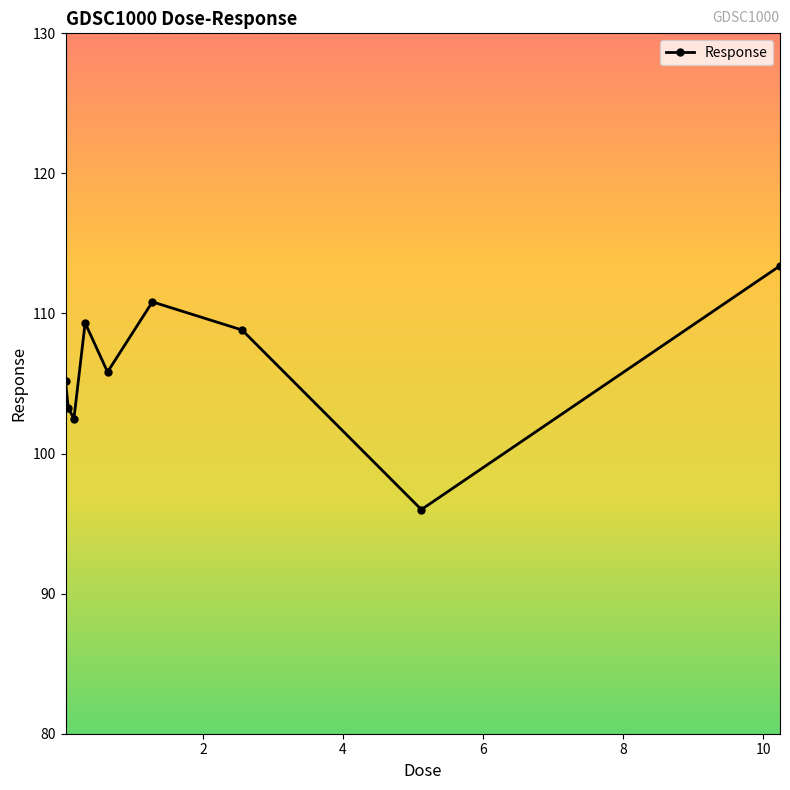

What is the difference between the second highest and minimum values?

14.8